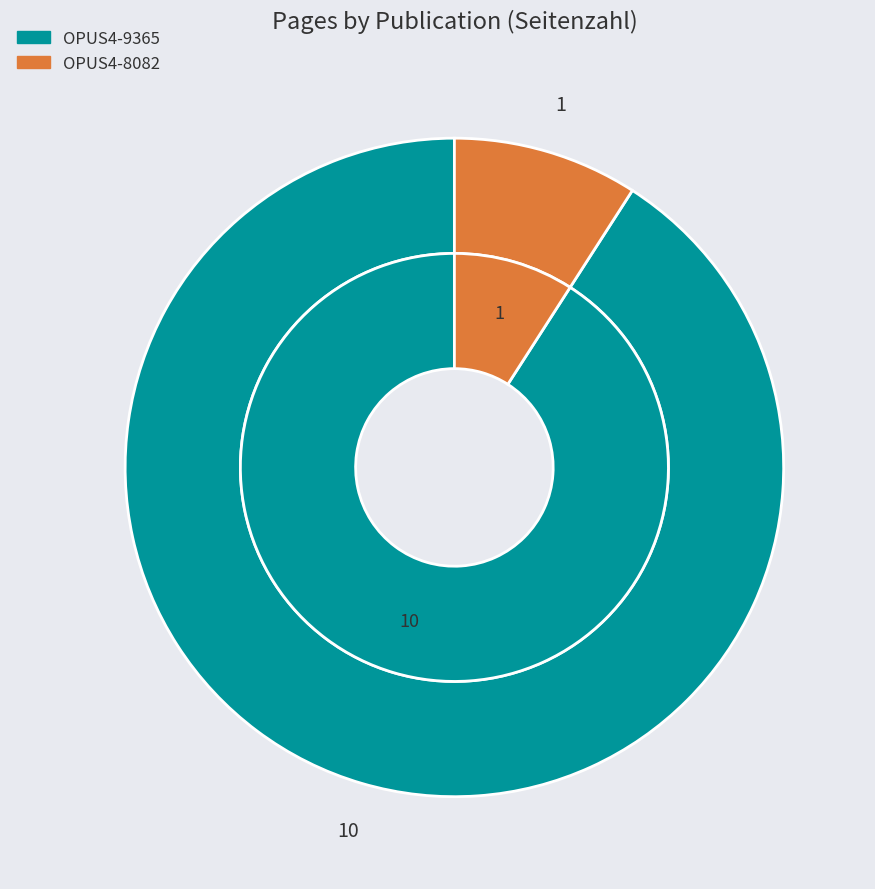

To the nearest percent, what is the average slice percentage?

50%